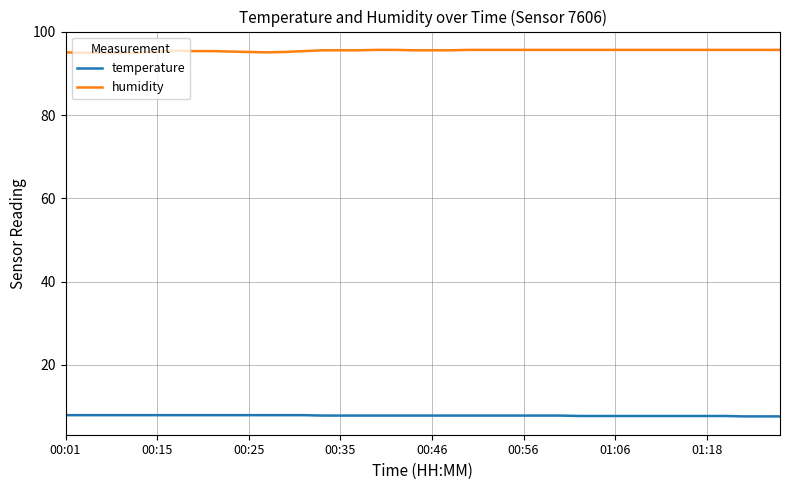

What is the average value of the humidity series?

95.5